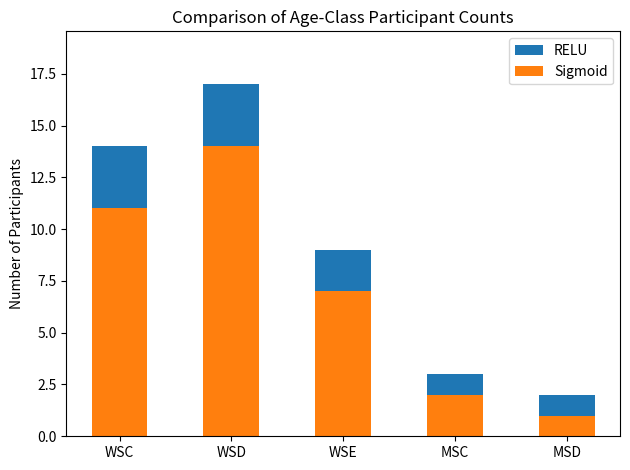

Which category has the highest value in the Sigmoid series?

WSD